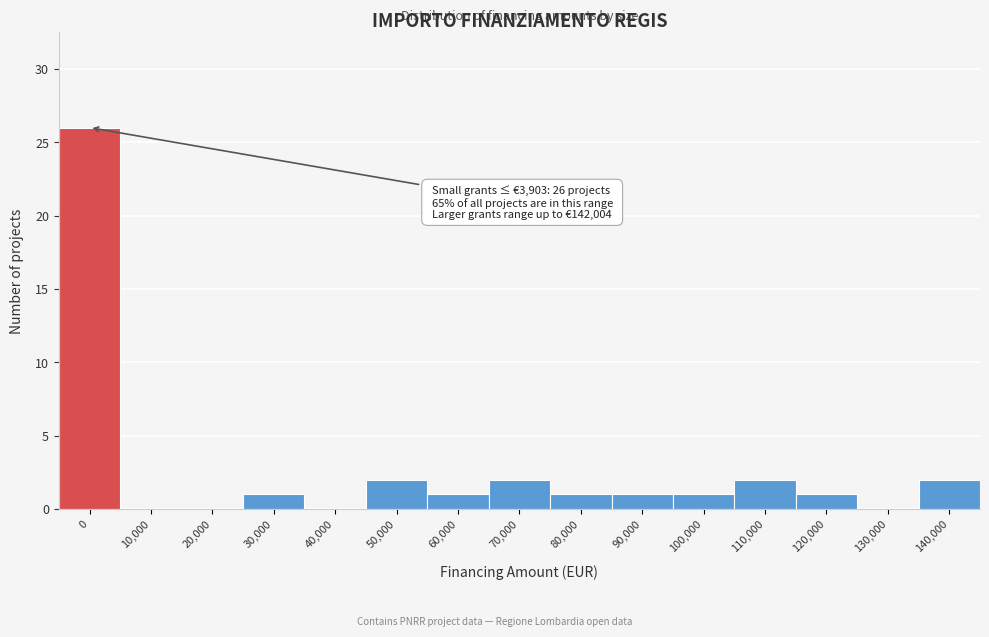

Reading left to right, transcribe all the data shown in this chart.

0=26	10,000=0	20,000=0	30,000=1	40,000=0	50,000=2	60,000=1	70,000=2	80,000=1	90,000=1	100,000=1	110,000=2	120,000=1	130,000=0	140,000=2